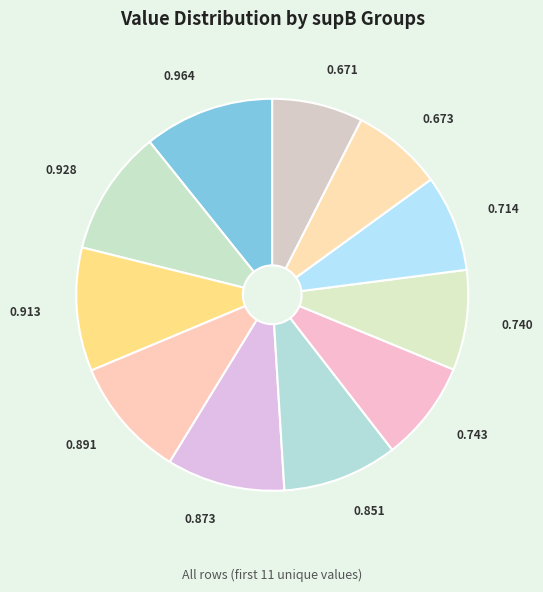

How many segments does this pie chart have?

11